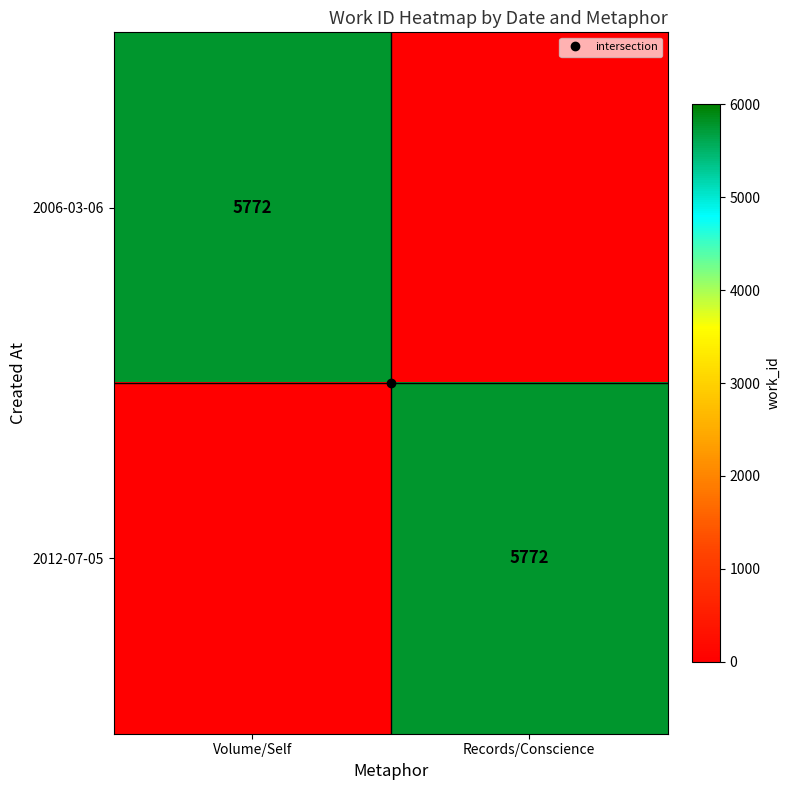

What is the greatest value displayed?

5772